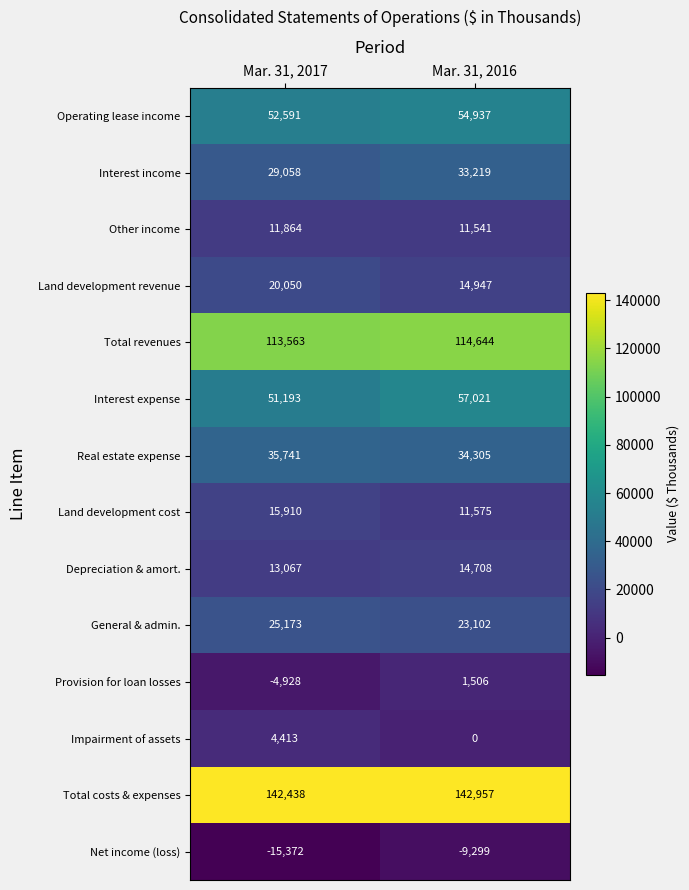

Rank the series by their maximum value, from lowest to highest.

Net income (loss), Provision for loan losses, Impairment of assets, Other income, Depreciation & amort., Land development cost, Land development revenue, General & admin., Interest income, Real estate expense, Operating lease income, Interest expense, Total revenues, Total costs & expenses